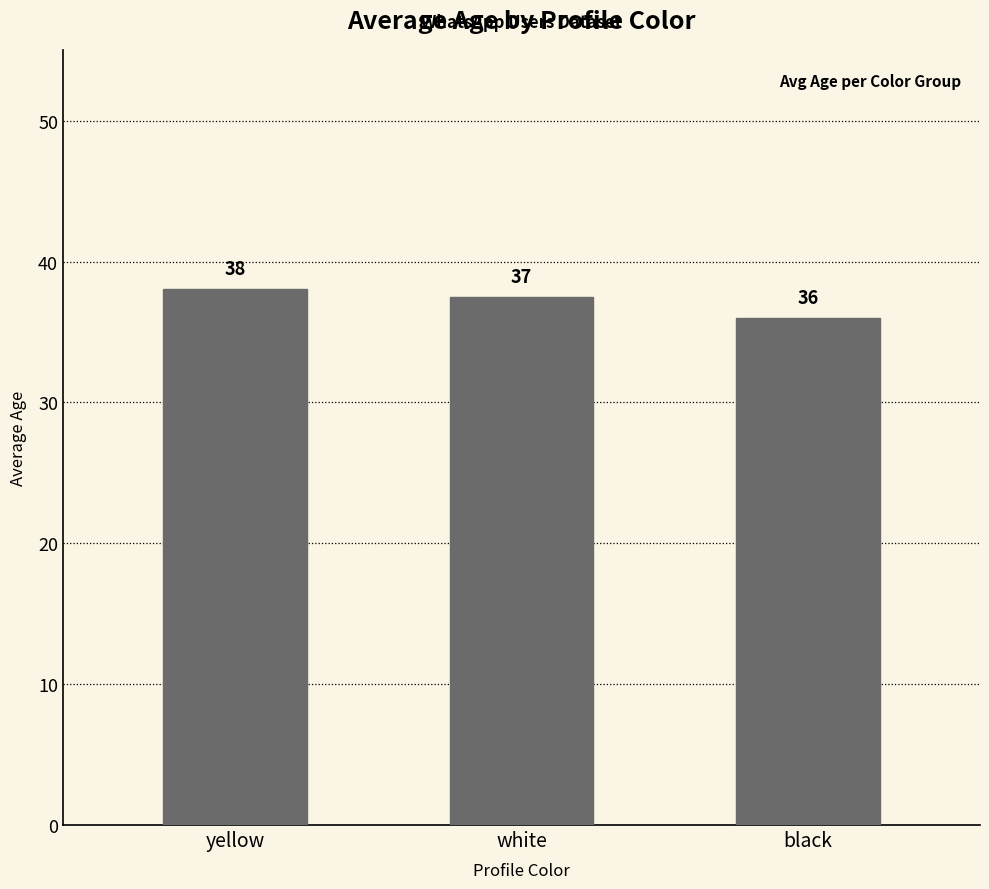

Approximately how many times larger is the value at black compared to yellow?

0.9